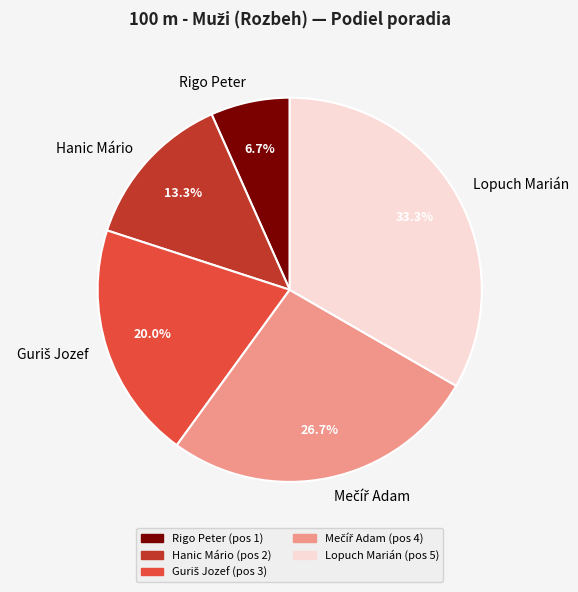

Between Hanic Mário and Rigo Peter, which is larger?

Hanic Mário